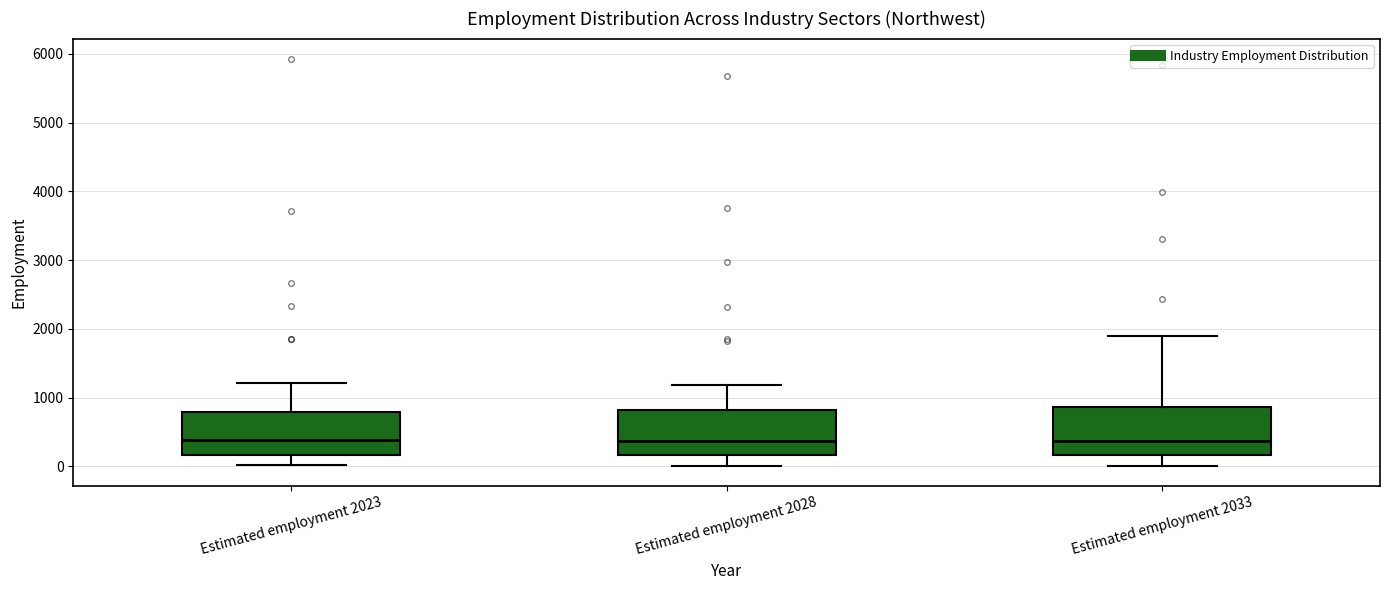

Where is the upper edge of the box for Estimated employment 2023 on the y-axis? The values are not printed on the chart, so give them approximately, as read against the axis.

800